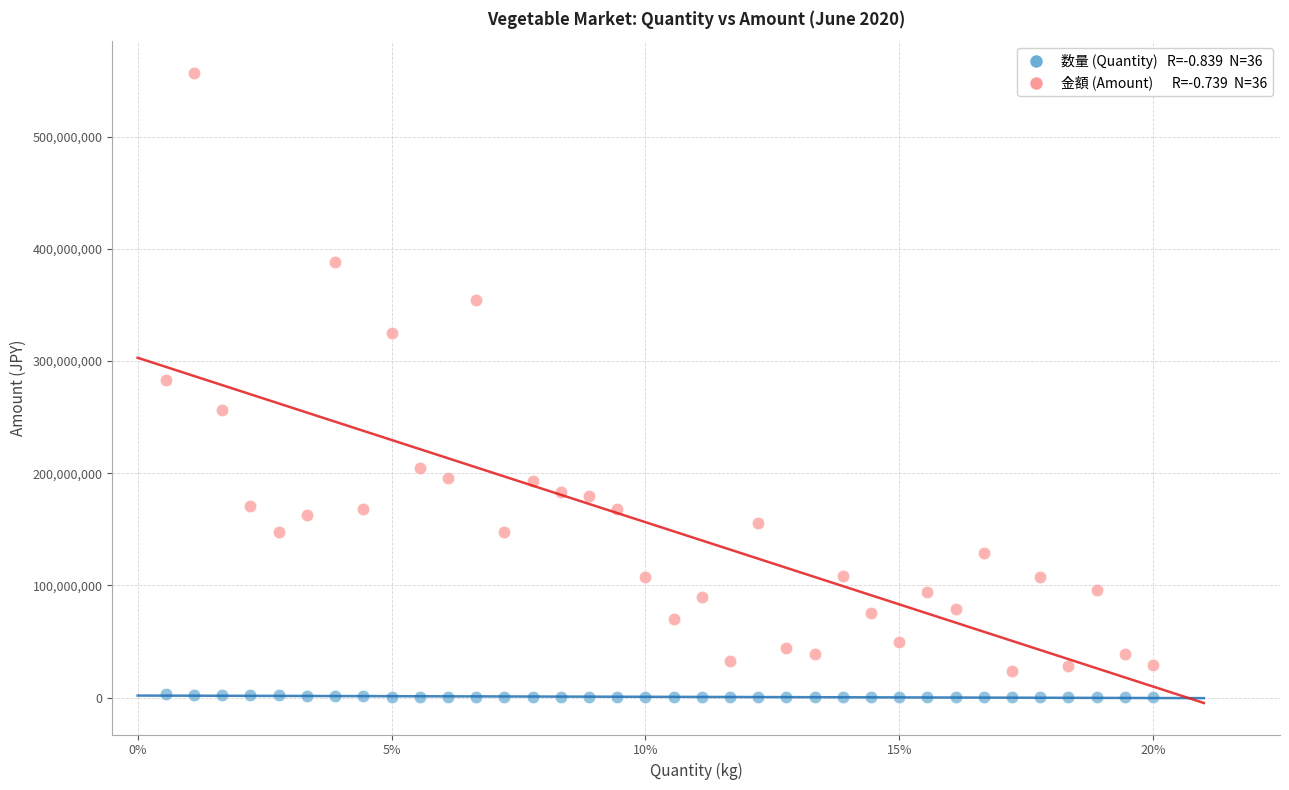

Across all data points, what is the range of Y values (max minus min)?

557047253